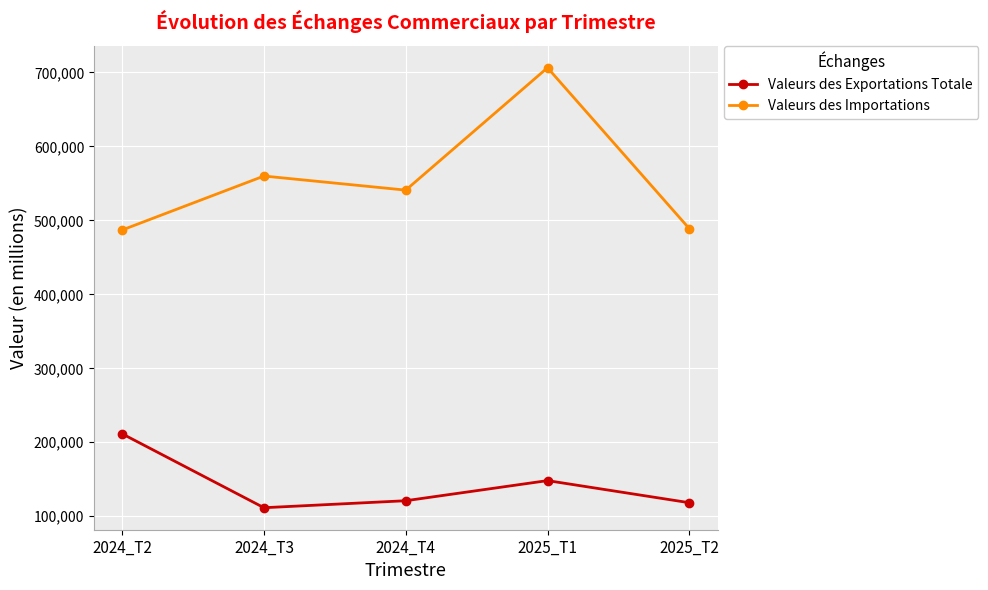

Is this an area chart (filled region under the line)?

No